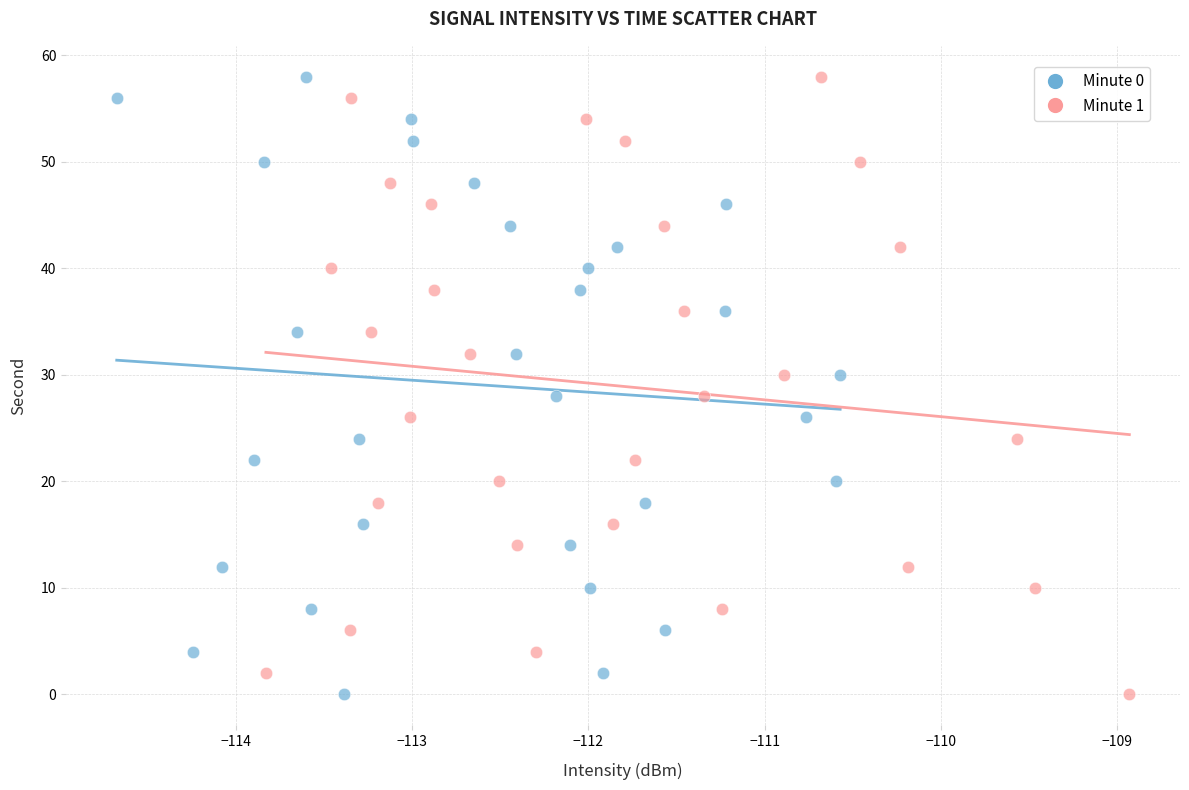

What are all the series names shown in the legend?

Minute 0, Minute 1